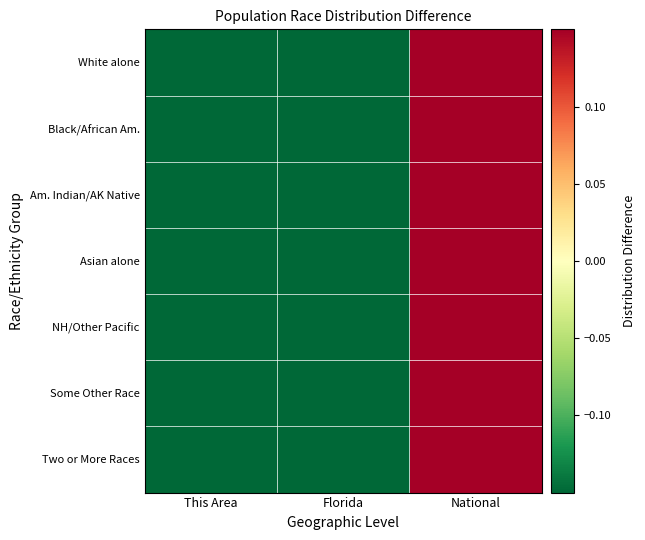

Which series has the widest spread of values?

NH/Other Pacific